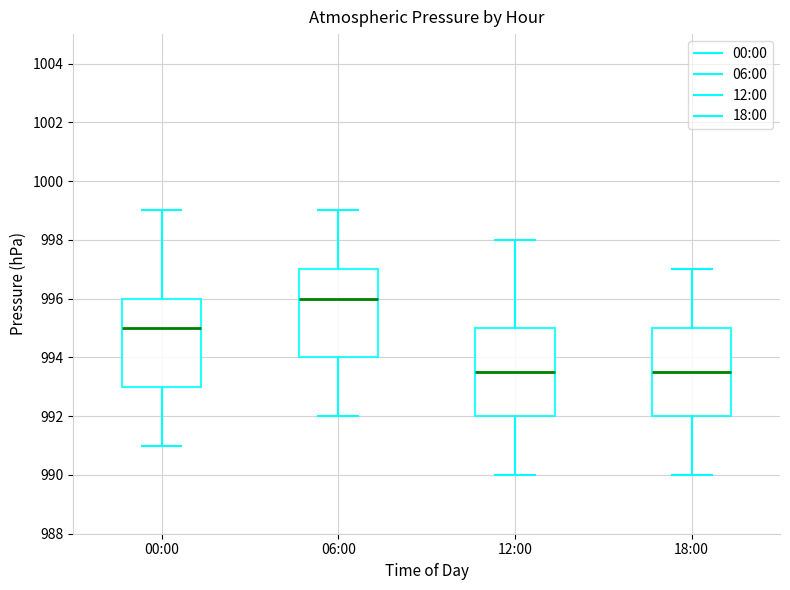

Reading left to right, read every box against the y-axis: the position of its median line, the range the box covers, and the ends of its whiskers. The values are not printed on the chart, so give them approximately, as read against the axis.

00:00: median 995.0, box 993.0 to 996.0, whiskers 991.0 to 999.0
06:00: median 996.0, box 994.0 to 997.0, whiskers 992.0 to 999.0
12:00: median 993.6, box 992.0 to 995.0, whiskers 990.0 to 998.0
18:00: median 993.6, box 992.0 to 995.0, whiskers 990.0 to 997.0